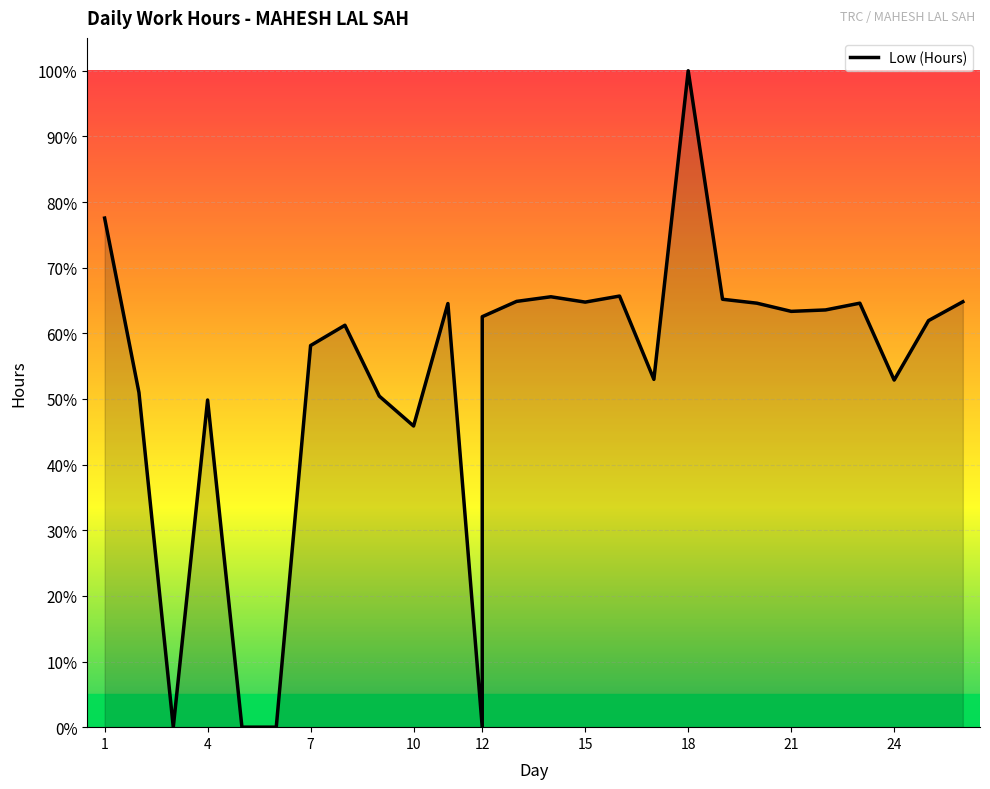

What is the ratio of the value at 17 to the value at 7?

0.9